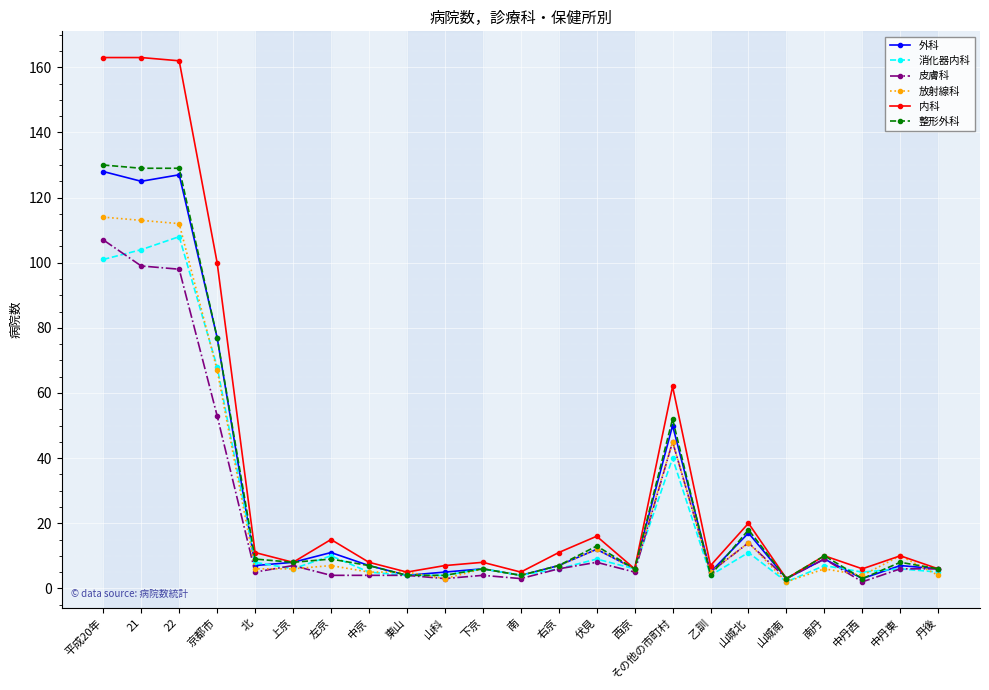

Count the number of categories in the chart.

23